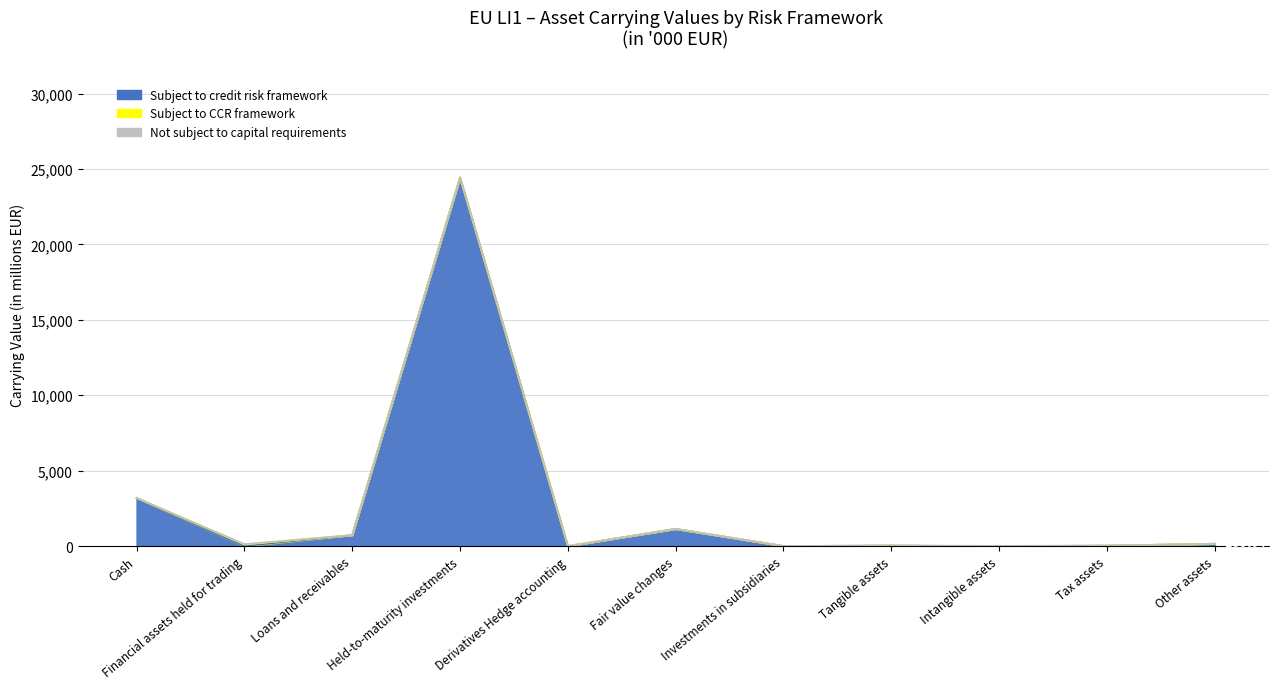

Where is the first local maximum for Not subject to capital requirements?

Financial assets held for trading